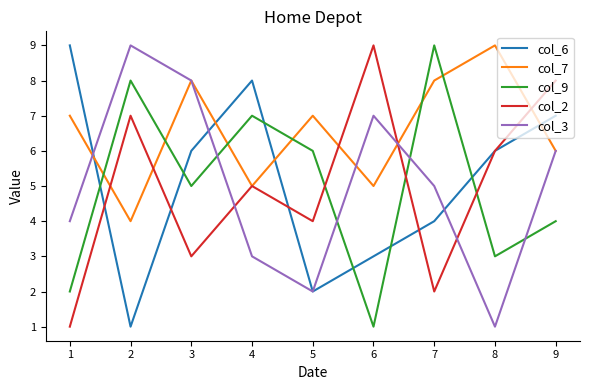

What is the average value of the col_2 series?

5